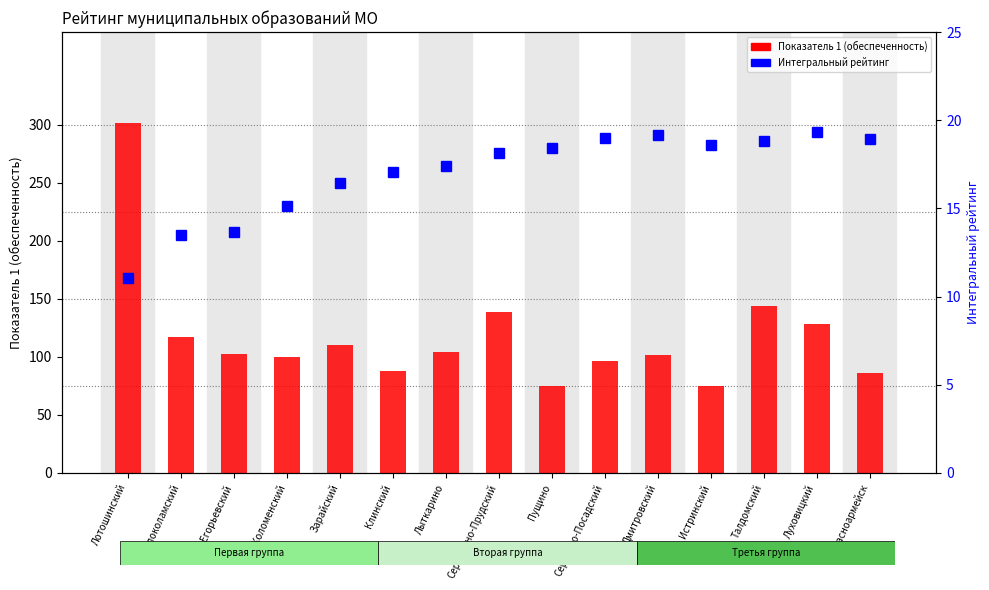

What is the difference between the Показатель 1 (обеспеченность) values at Волоколамский and Дмитровский?

15.1